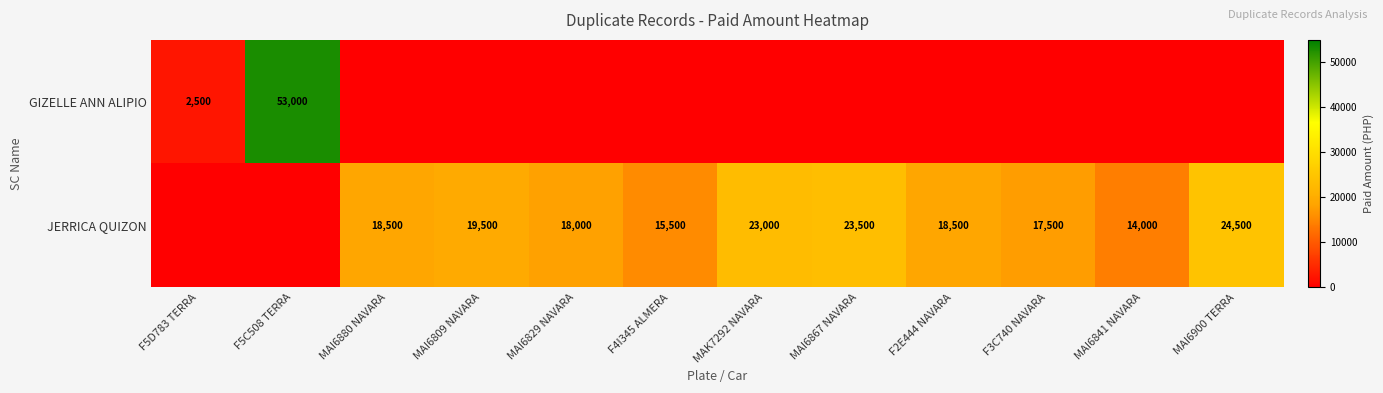

The value of JERRICA QUIZON at MAI6841 NAVARA is 6902. True or false?

False